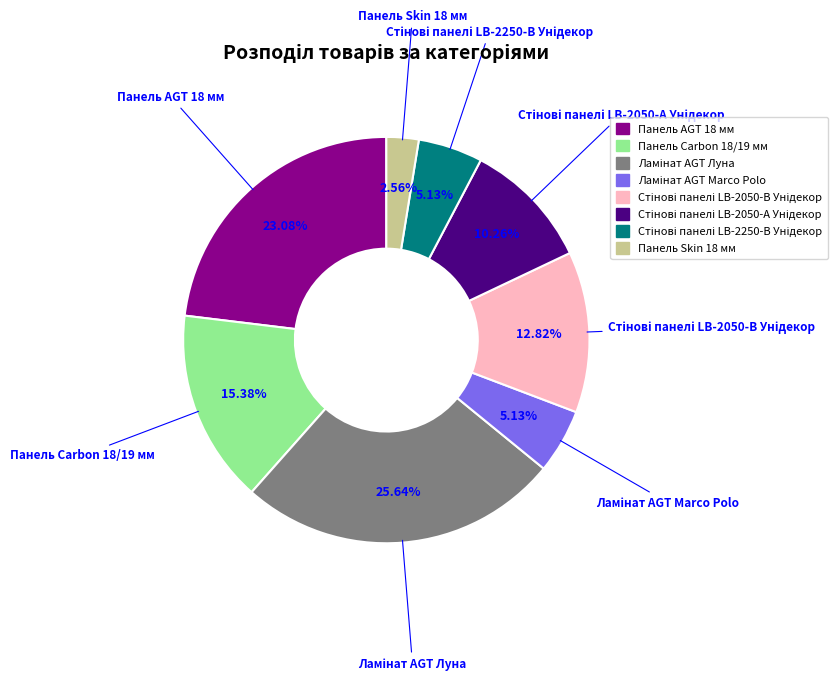

How many segments does this pie chart have?

8